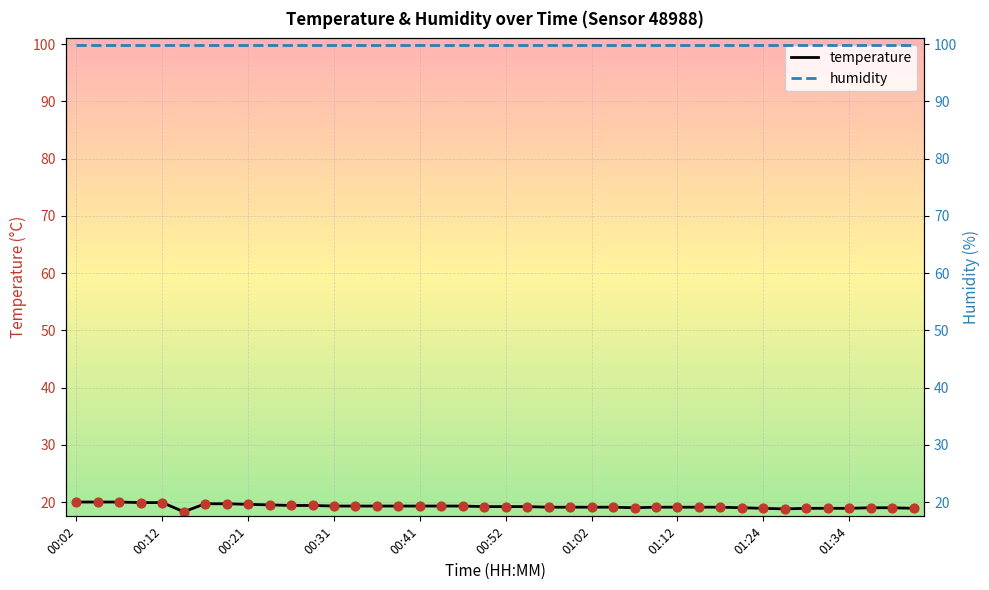

Which series has the largest total across all categories?

humidity